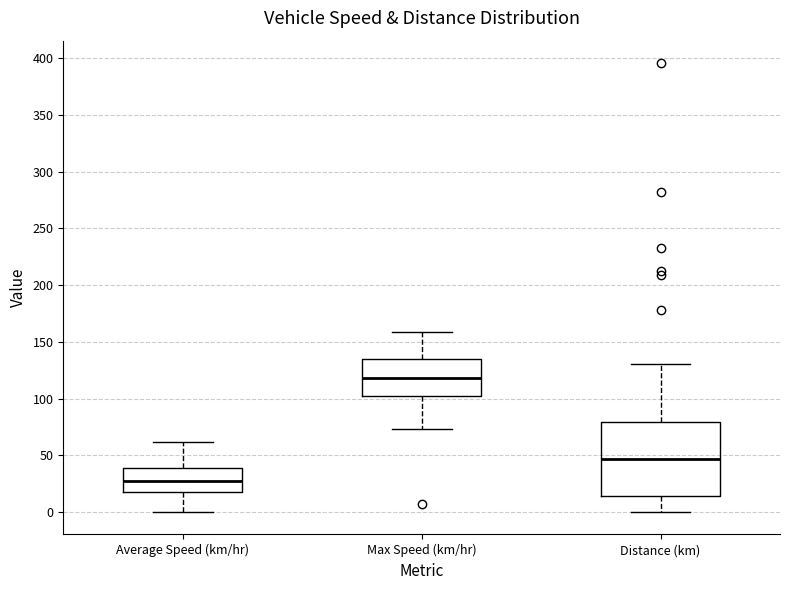

Which box has the lowest median line?

Average Speed (km/hr)